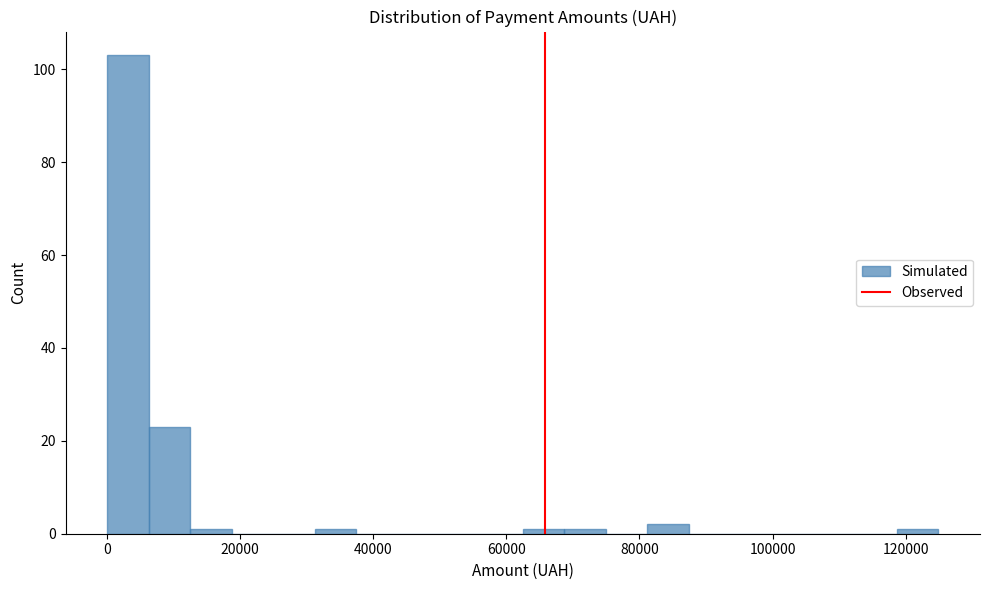

Around what value on the x-axis is the tallest bar? Give the approximate position of its centre, as read against the axis.

4000